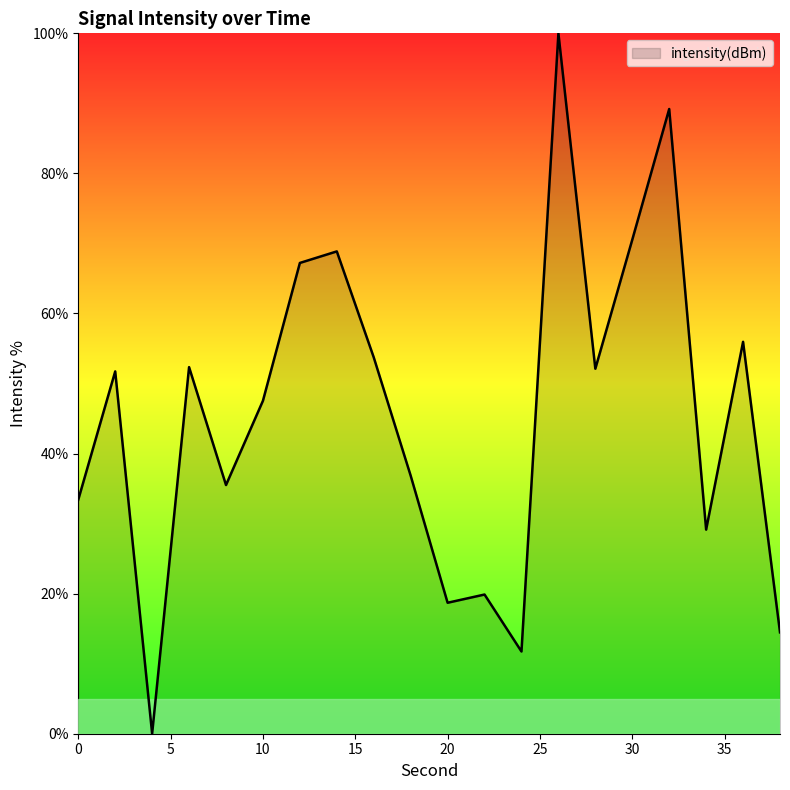

What is the difference between the maximum and minimum values?

100.0